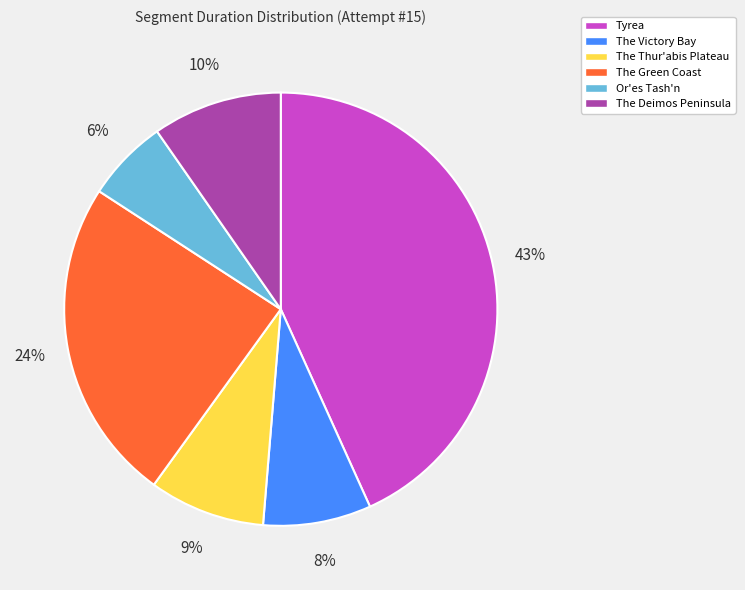

To the nearest percent, what is the combined percentage of The Victory Bay and Tyrea?

51%